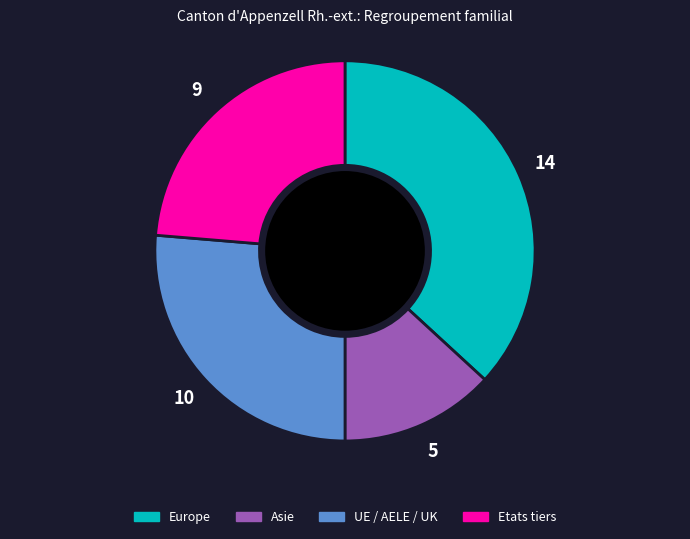

How many segments does this pie chart have?

4